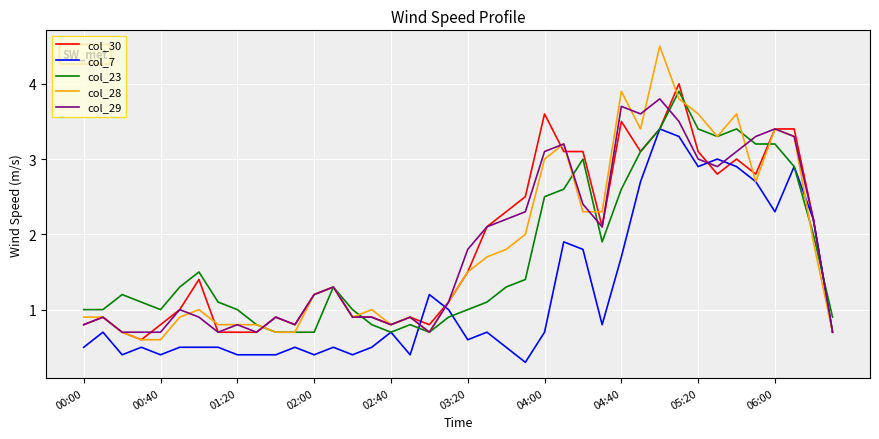

True or false: col_28 and col_23 intersect in this chart.

True